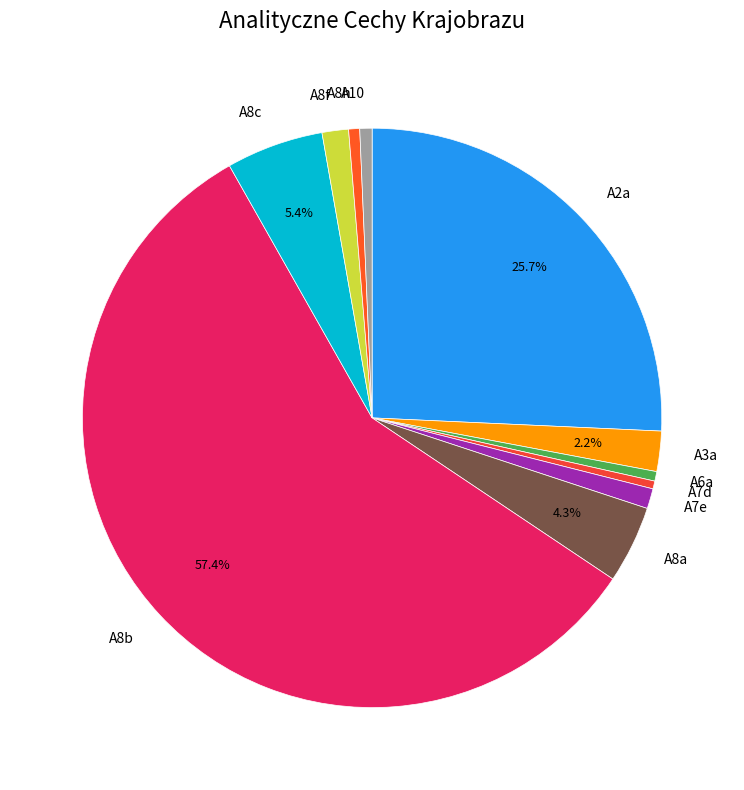

Is the sum of A8a and A6a greater than half?

No